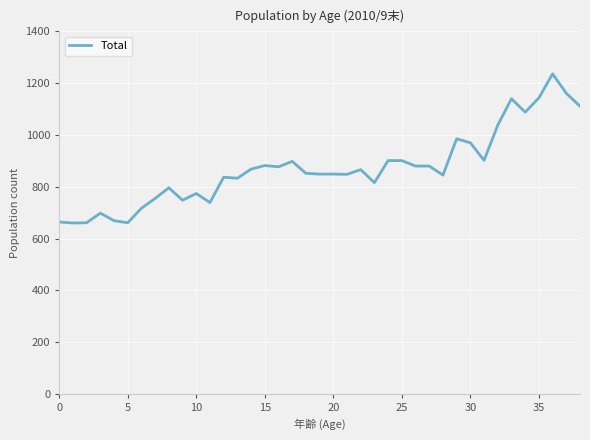

What is the difference between the second highest and minimum values?

501